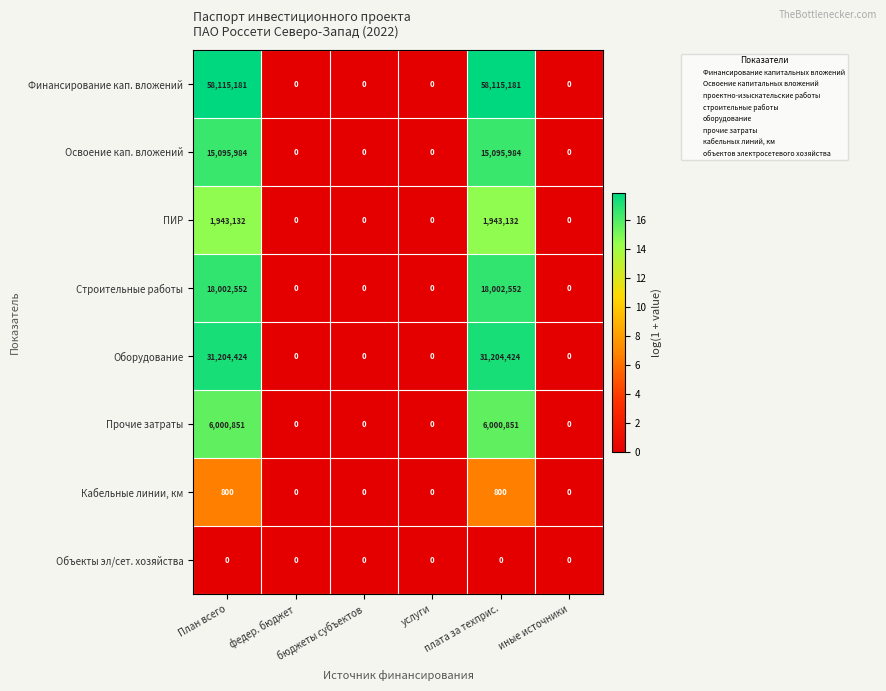

List the series in order of their peak value, lowest first.

Объекты эл/сет. хозяйства, Кабельные линии, км, ПИР, Прочие затраты, Освоение кап. вложений, Строительные работы, Оборудование, Финансирование кап. вложений